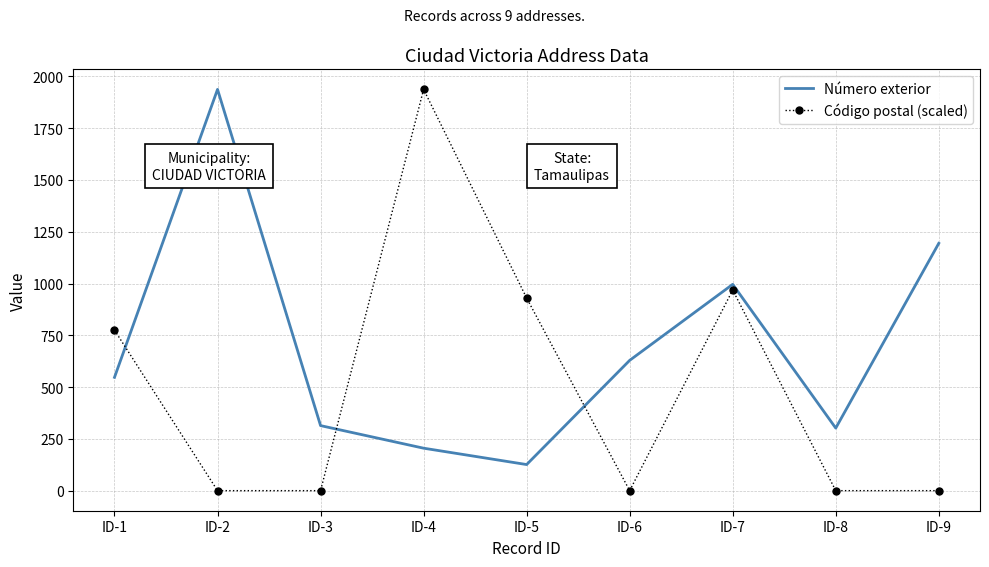

Where is Código postal (scaled) nearest to the value 968?

ID-7